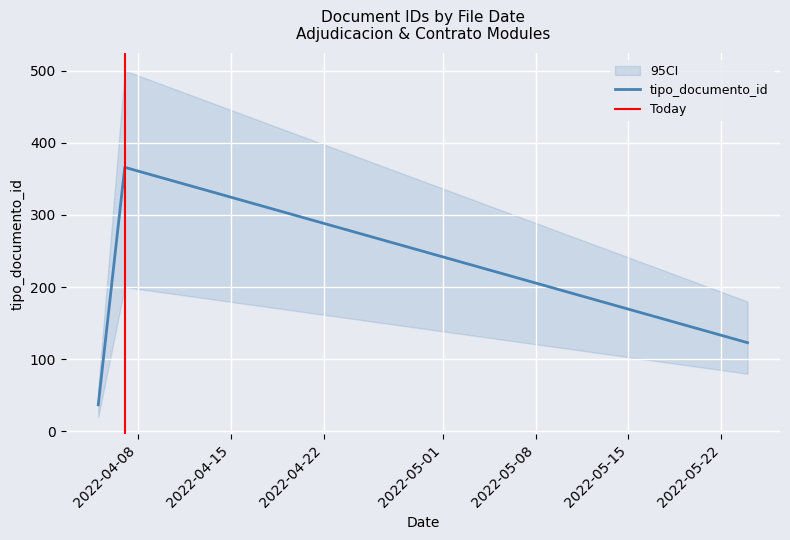

Approximately how many times larger is the value at 2022-04-07 compared to 2022-04-05?

9.9